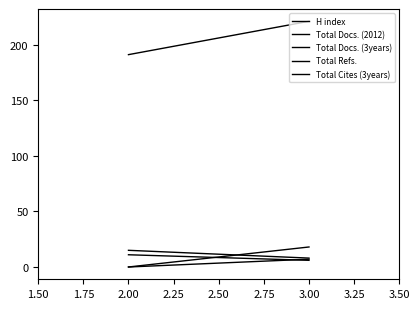

How many lines are shown in the chart?

5